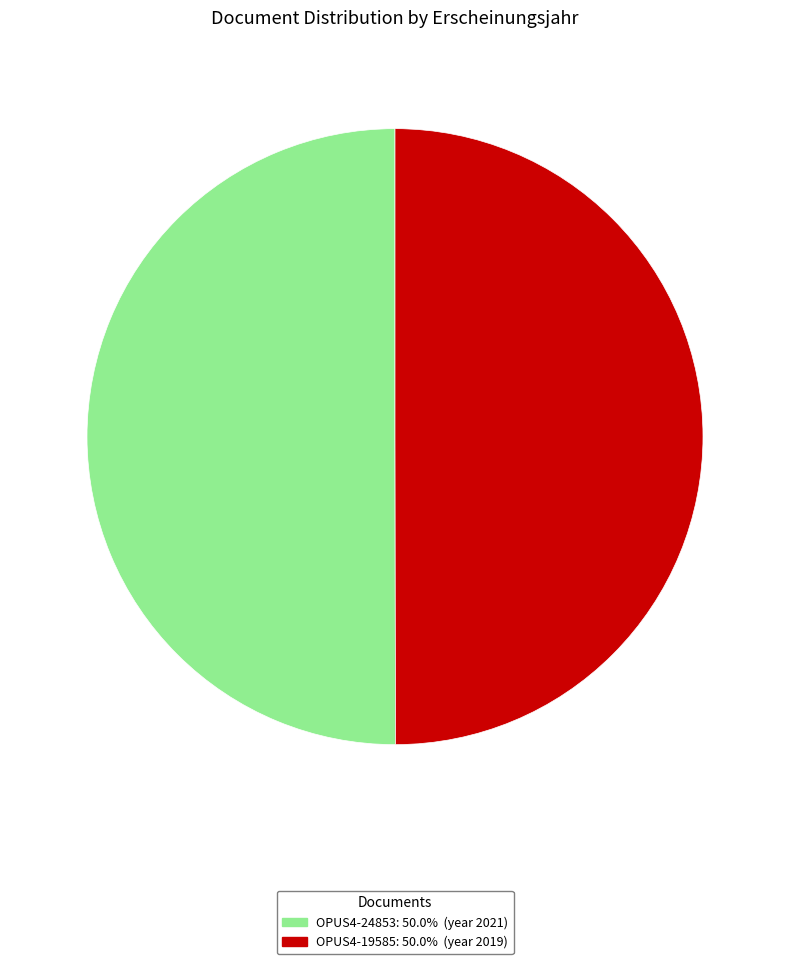

The OPUS4-24853 slice represents 44% of the pie. True or false?

False